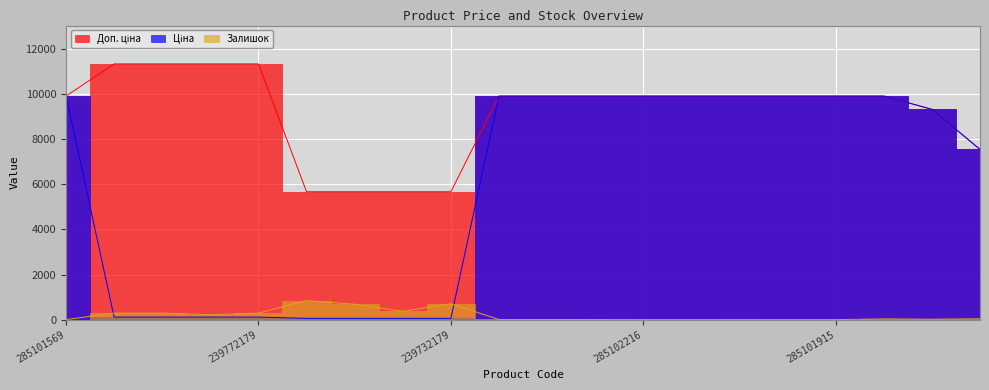

True or false: Доп. ціна and Залишок cross at least once.

False